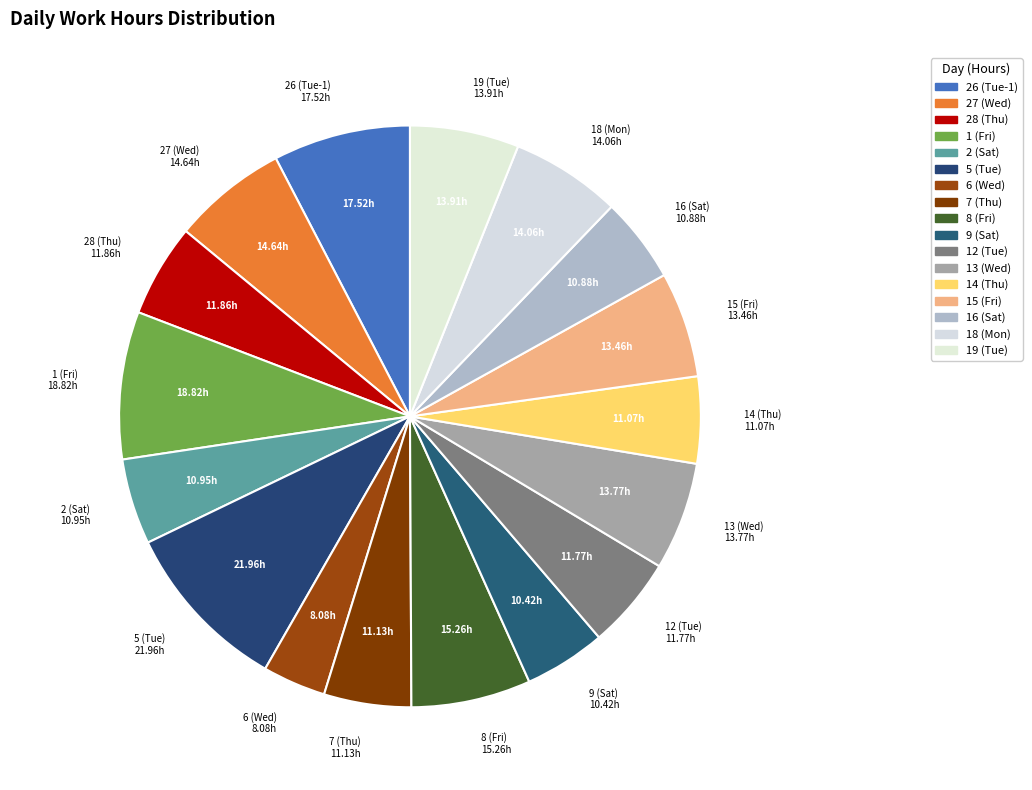

How many segments does this pie chart have?

17